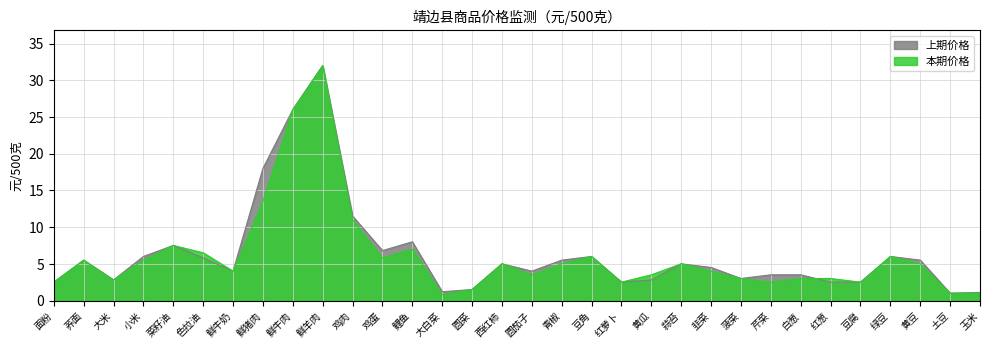

True or false: 本期价格 has a value of 2.7 at 西红柿.

False